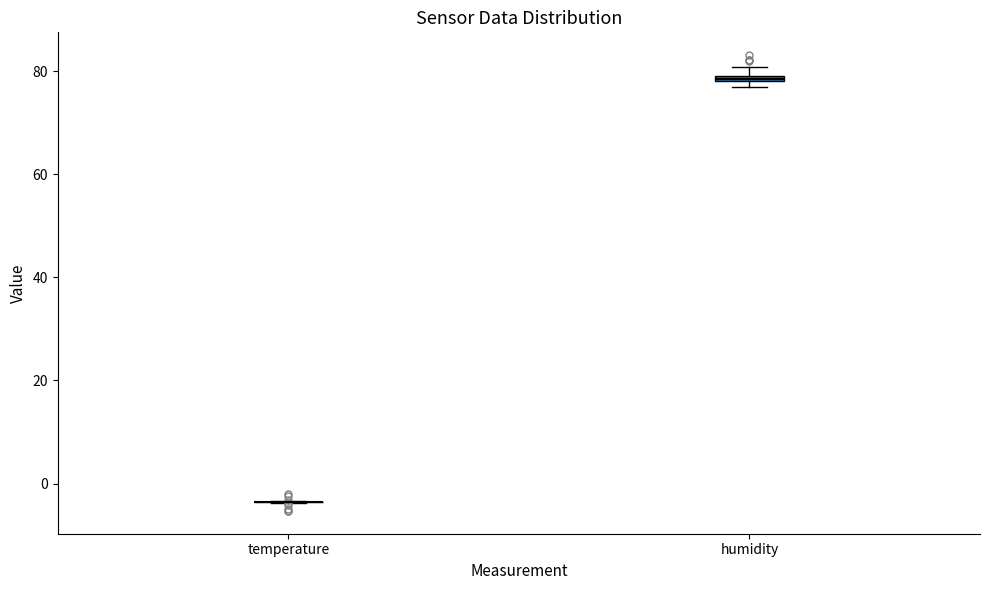

Where is the upper edge of the box for humidity on the y-axis? The values are not printed on the chart, so give them approximately, as read against the axis.

80